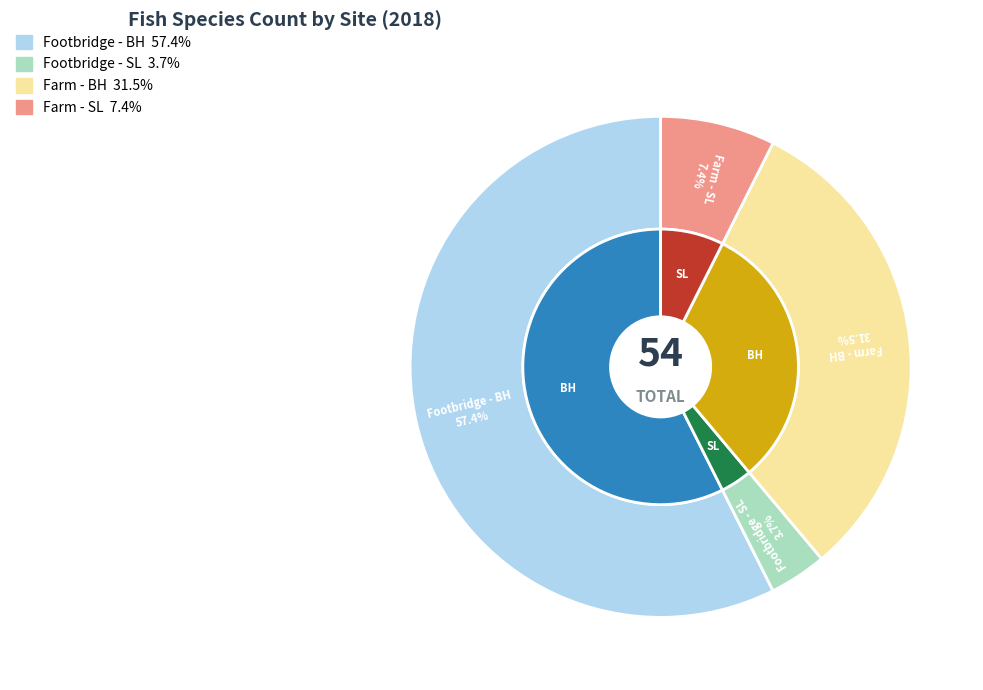

Is it true that Footbridge - SL is 1% of the pie?

False